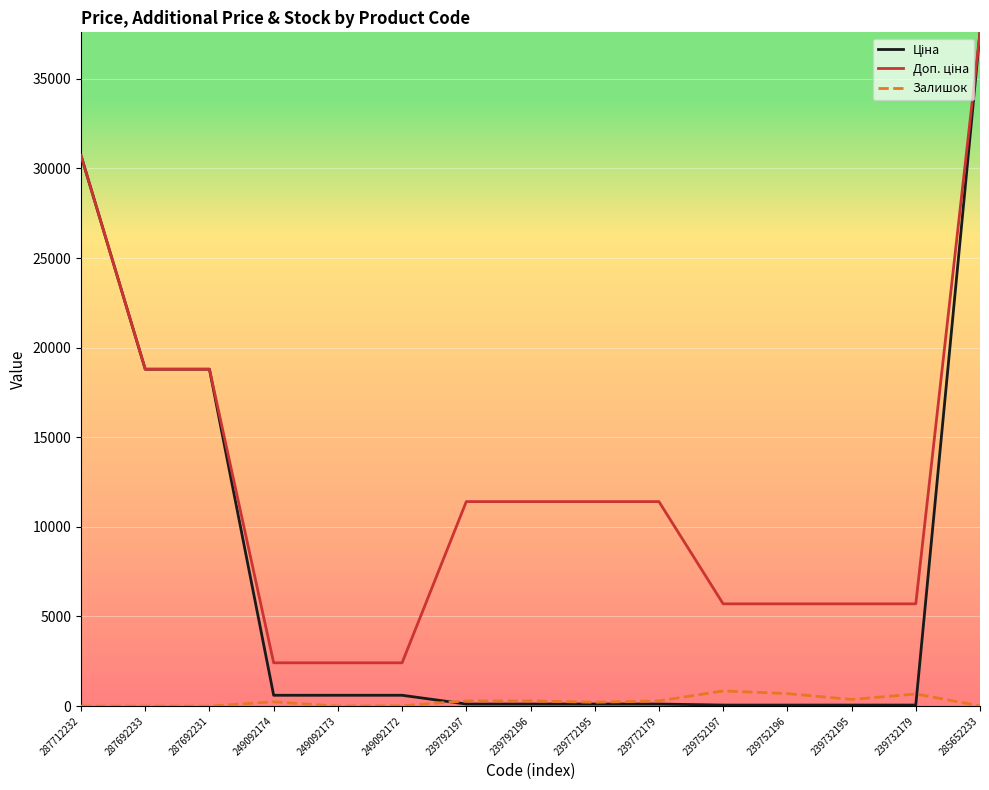

How many lines are shown in the chart?

3